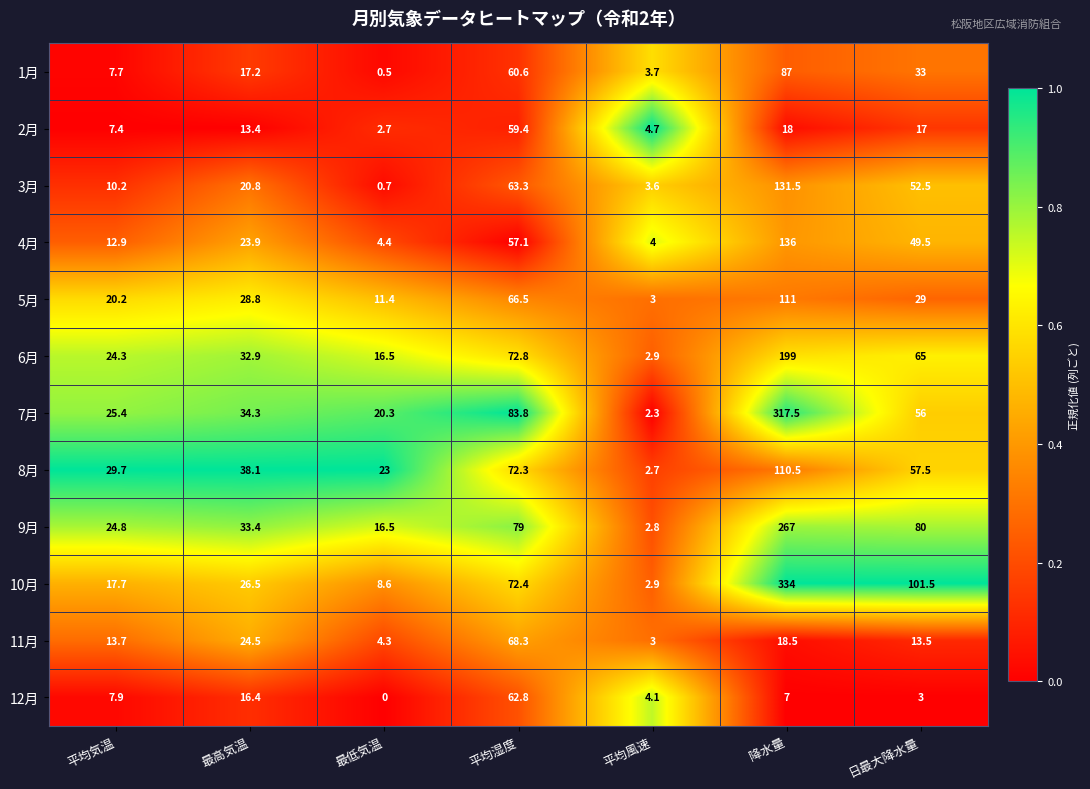

Rank the series by their maximum value, from lowest to highest.

2月, 12月, 11月, 1月, 8月, 5月, 3月, 4月, 6月, 9月, 7月, 10月